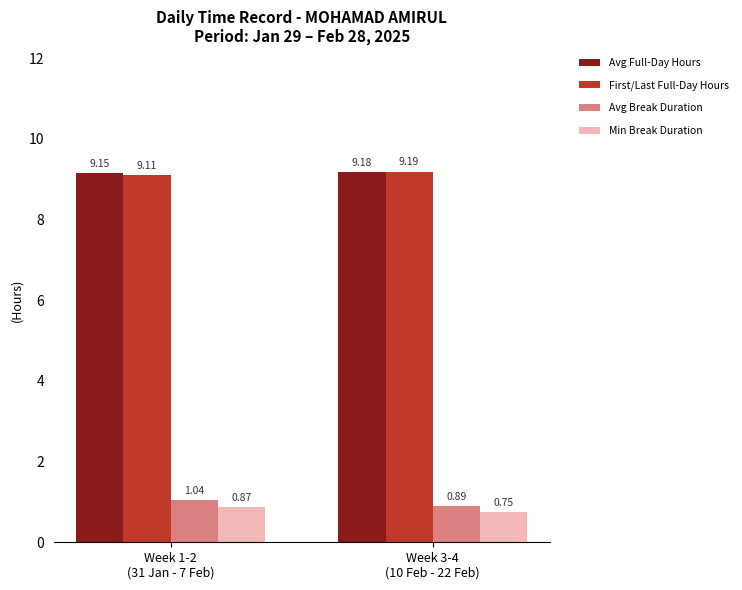

Which series has the largest total across all categories?

Avg Full-Day Hours